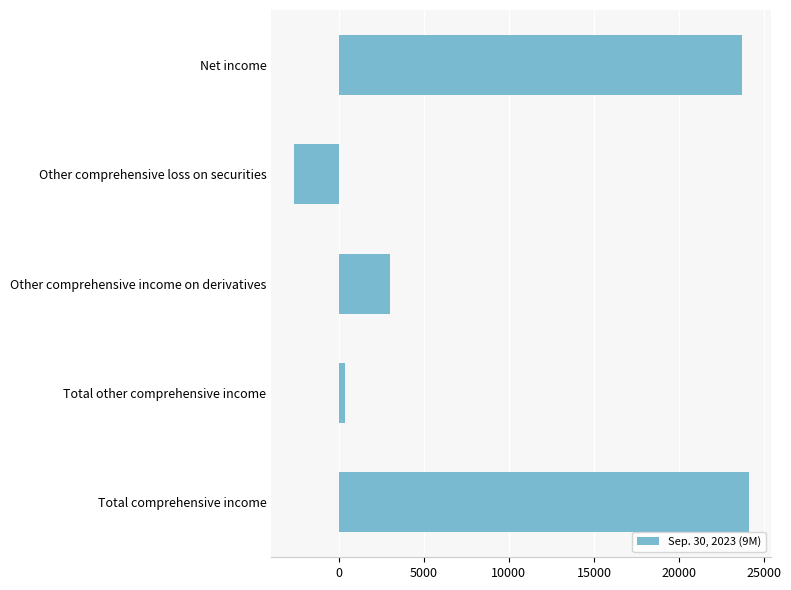

Rank the categories by value from lowest to highest.

Other comprehensive loss on securities, Total other comprehensive income, Other comprehensive income on derivatives, Net income, Total comprehensive income